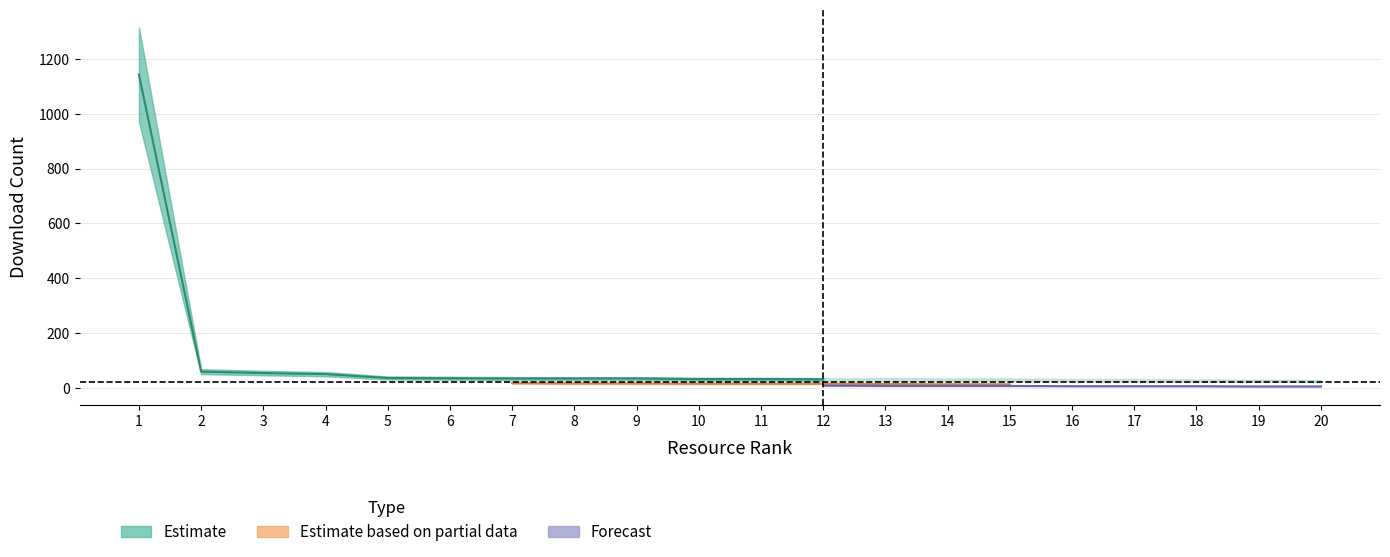

Between 15 and 20, which series saw the biggest shift?

Estimate